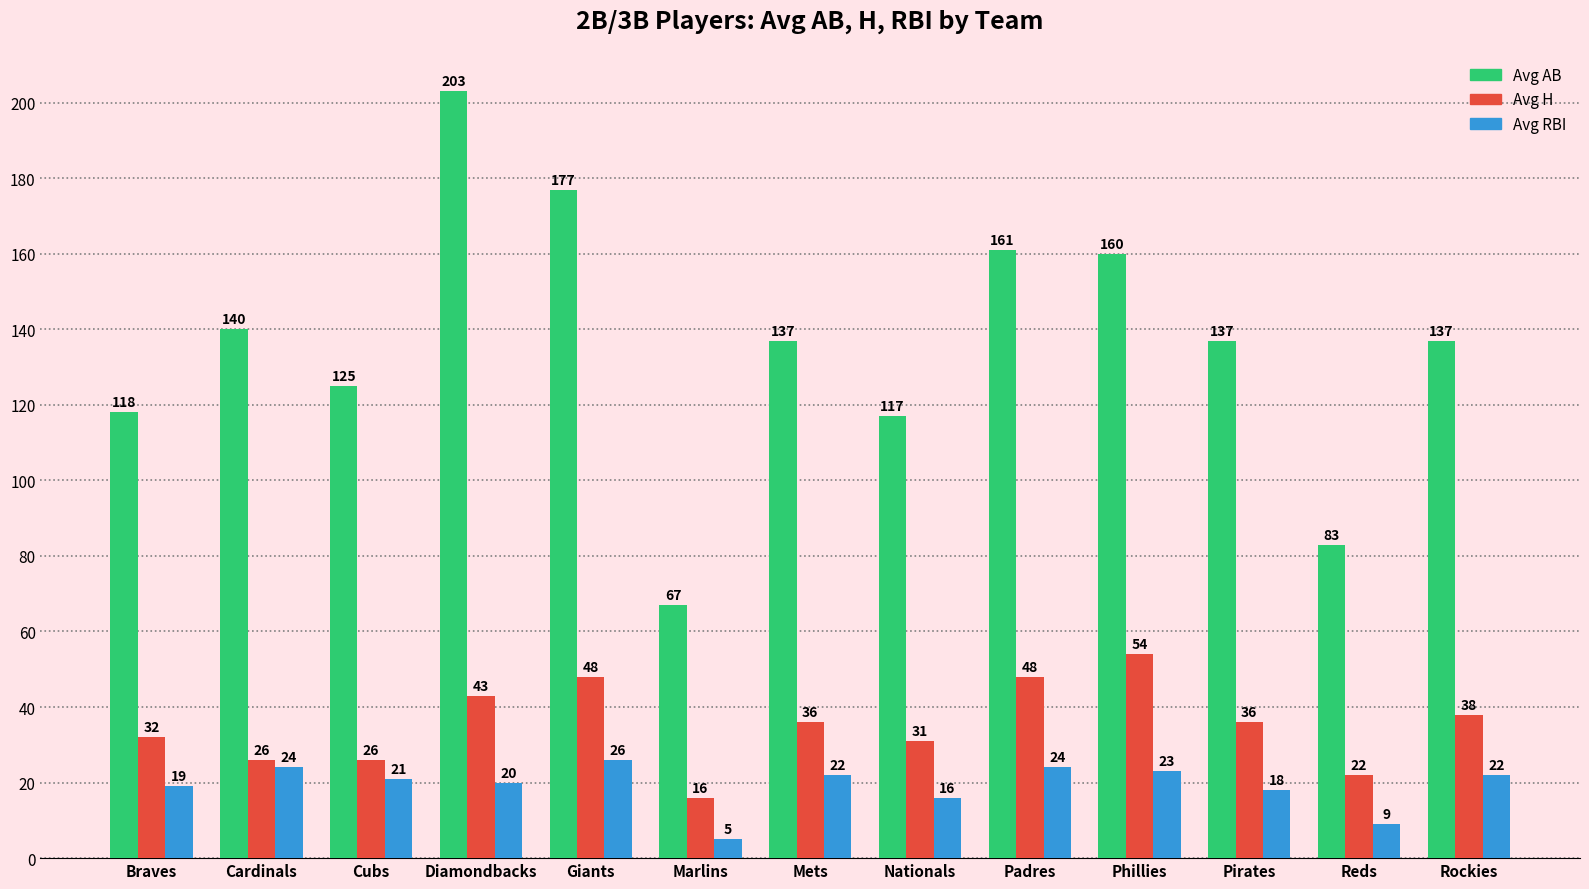

Which series has the largest total across all categories?

Avg AB